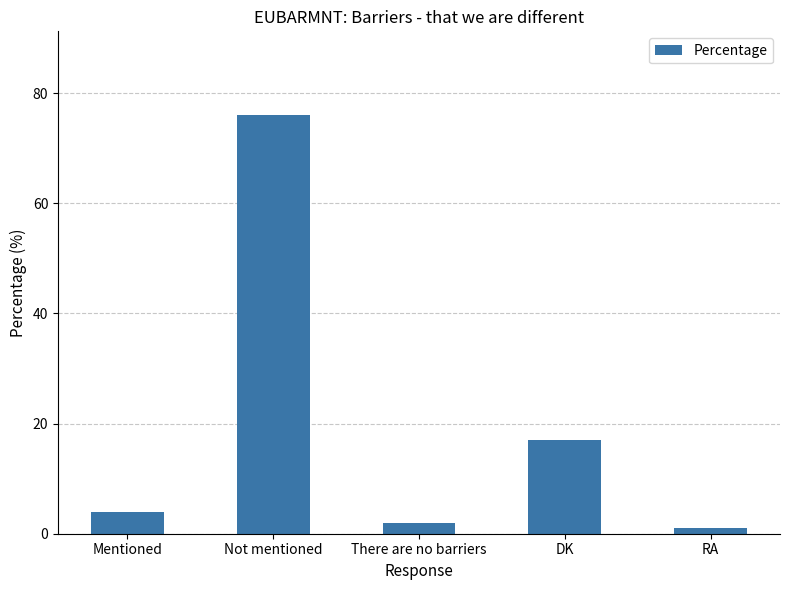

What is the label of the 5th bar from the left?

RA